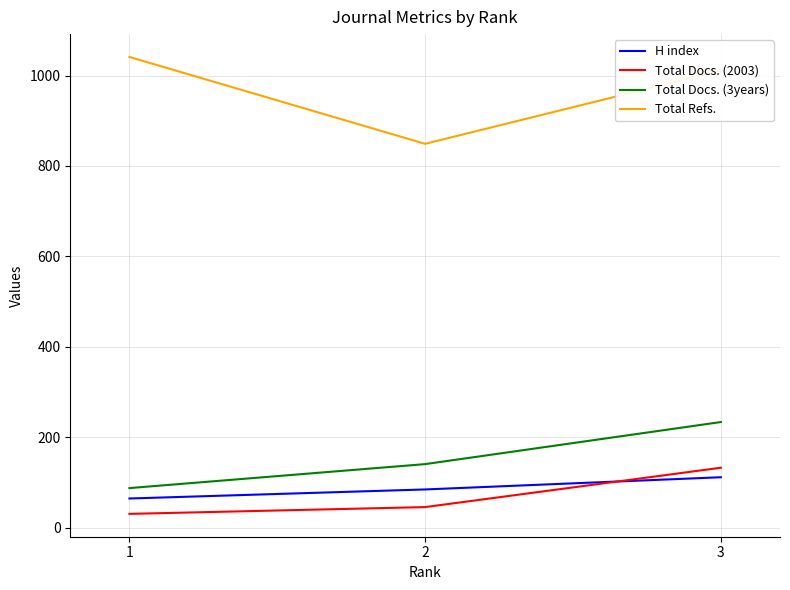

Between 1 and 2, which series saw the biggest shift?

Total Refs.